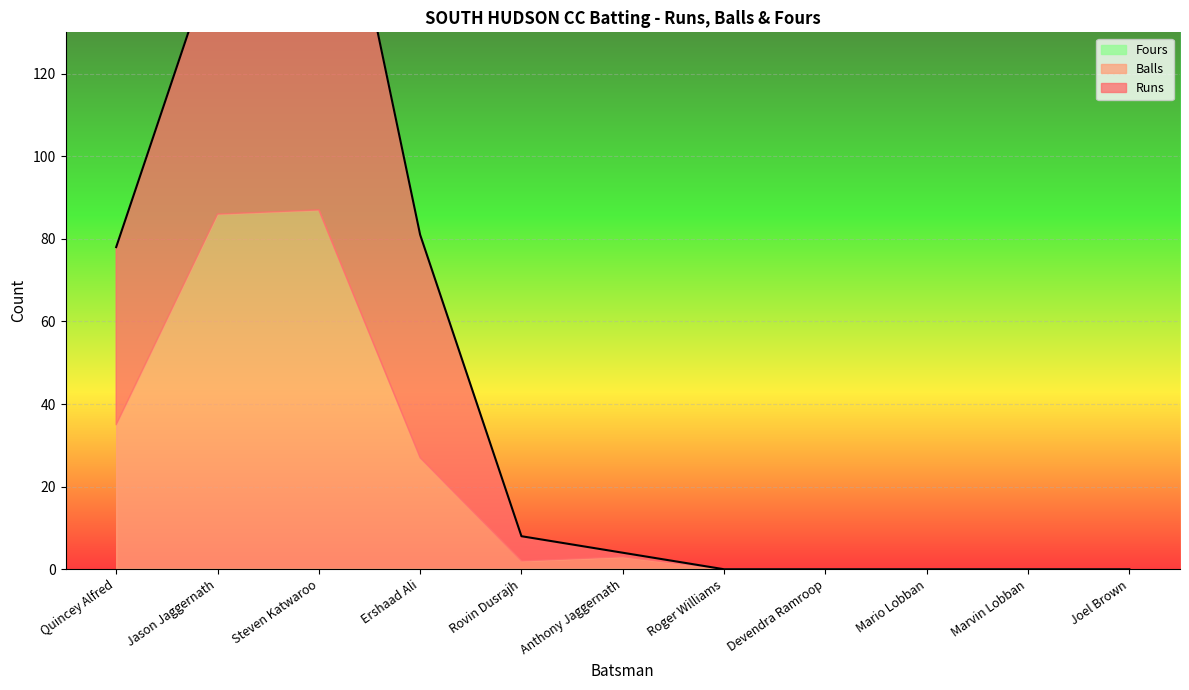

How many lines are shown in the chart?

3